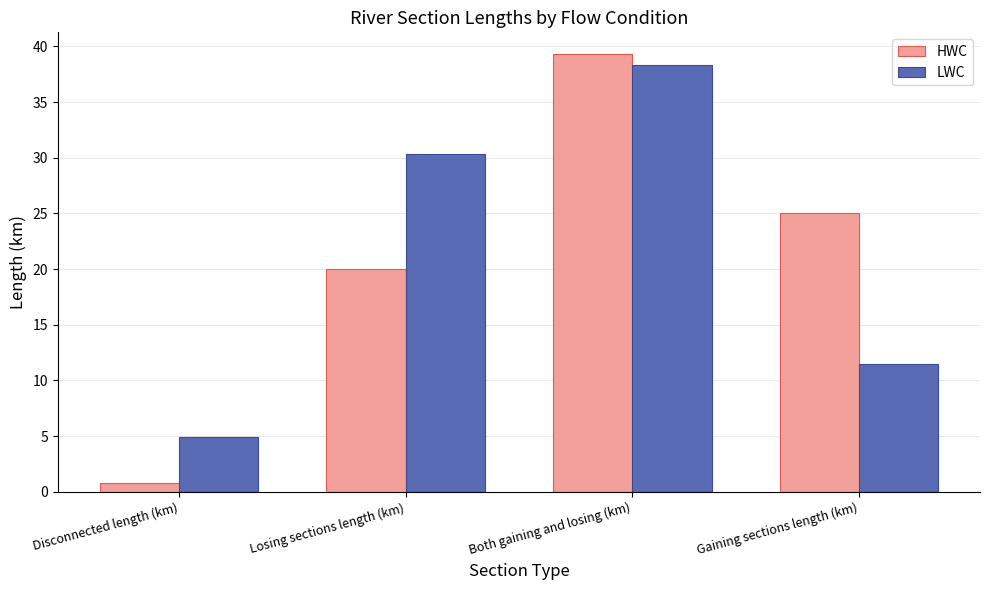

Rank the series by their maximum value, from highest to lowest.

HWC, LWC